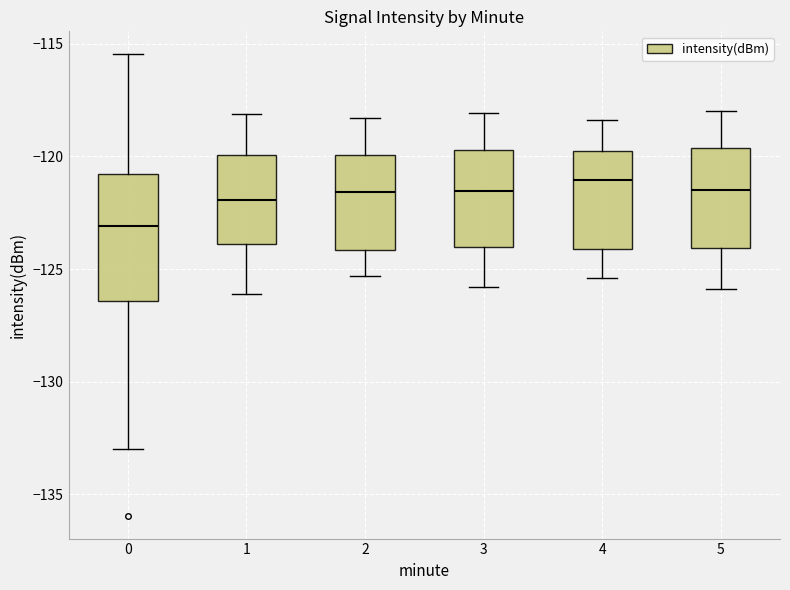

Comparing the boxes themselves (not the whiskers), which one is the tallest?

0